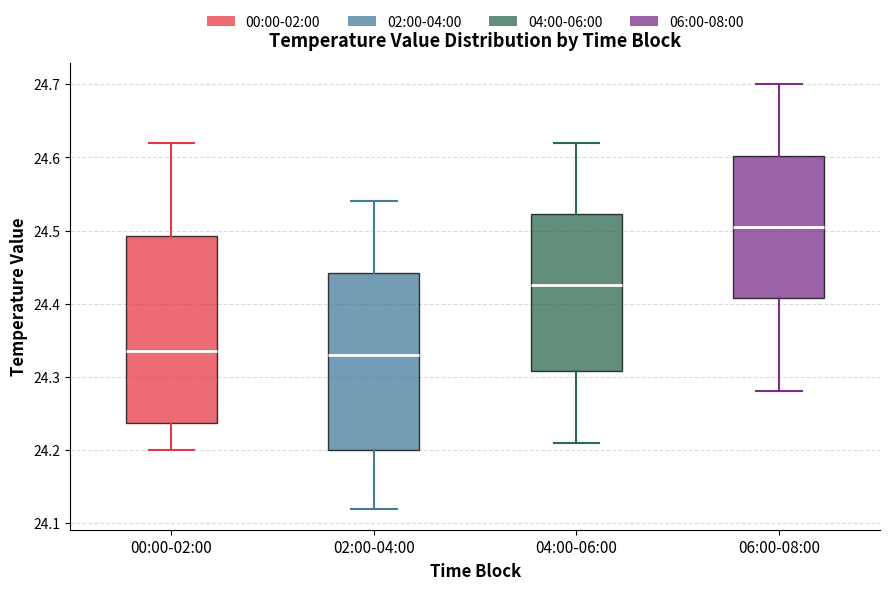

Where does the lower whisker of the box for 02:00-04:00 end on the y-axis? The values are not printed on the chart, so give them approximately, as read against the axis.

24.12